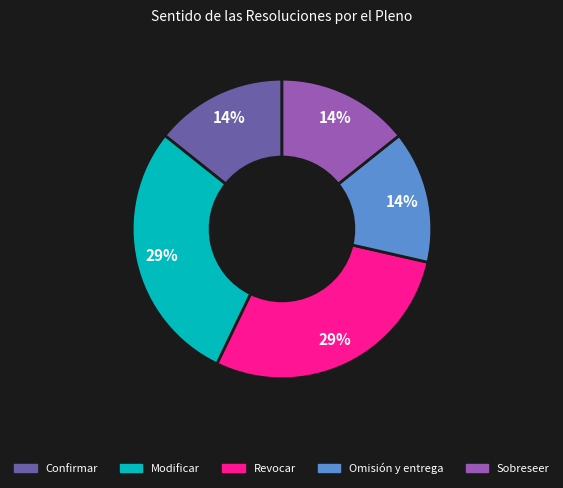

To the nearest percent, what is the average slice percentage?

20%